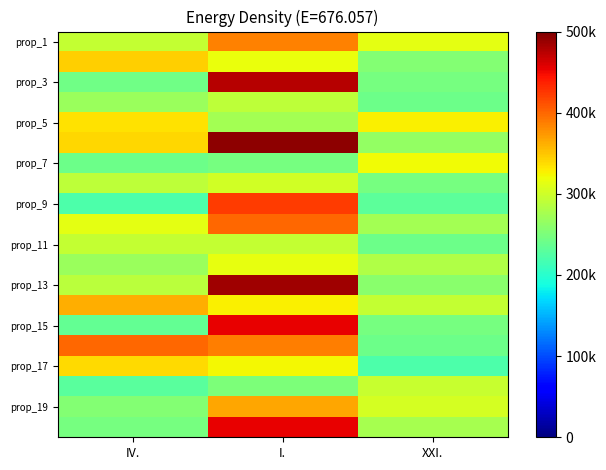

What is the smallest value displayed?

221000